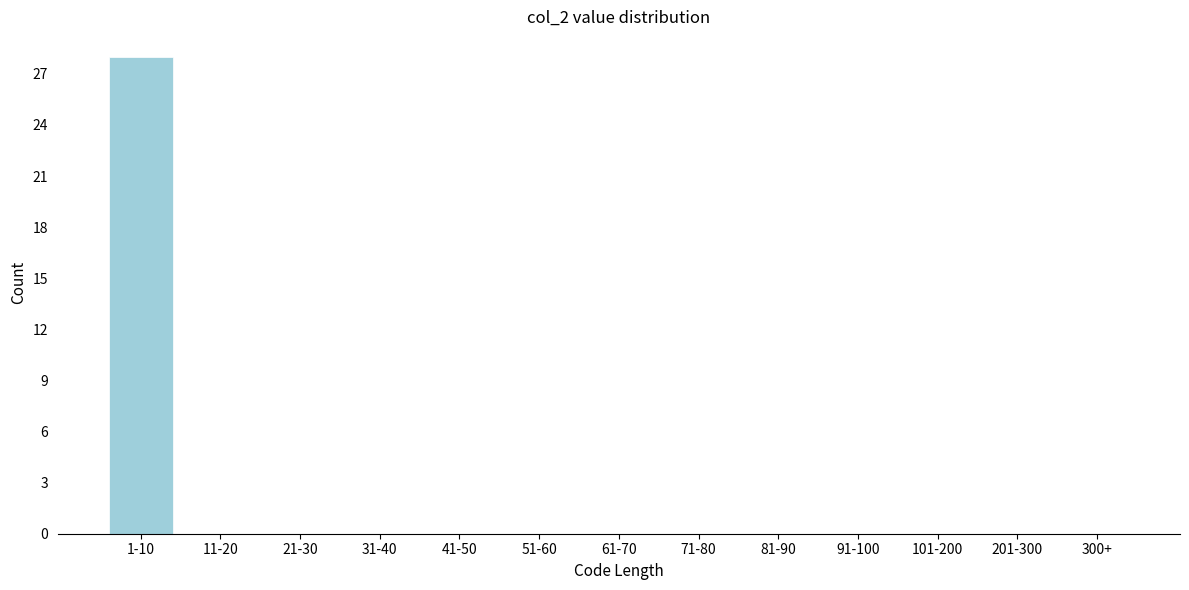

Reading left to right, what are all the values shown in this chart?

1-10=28	11-20=0	21-30=0	31-40=0	41-50=0	51-60=0	61-70=0	71-80=0	81-90=0	91-100=0	101-200=0	201-300=0	300+=0